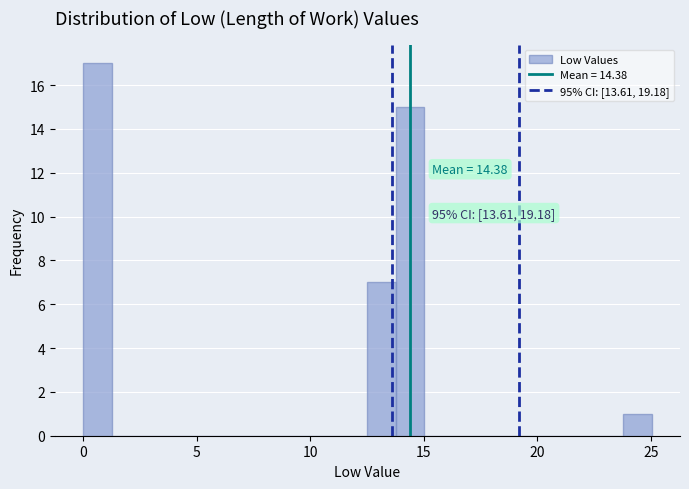

Read against the x-axis, roughly where is the centre of the tallest bar?

0.5